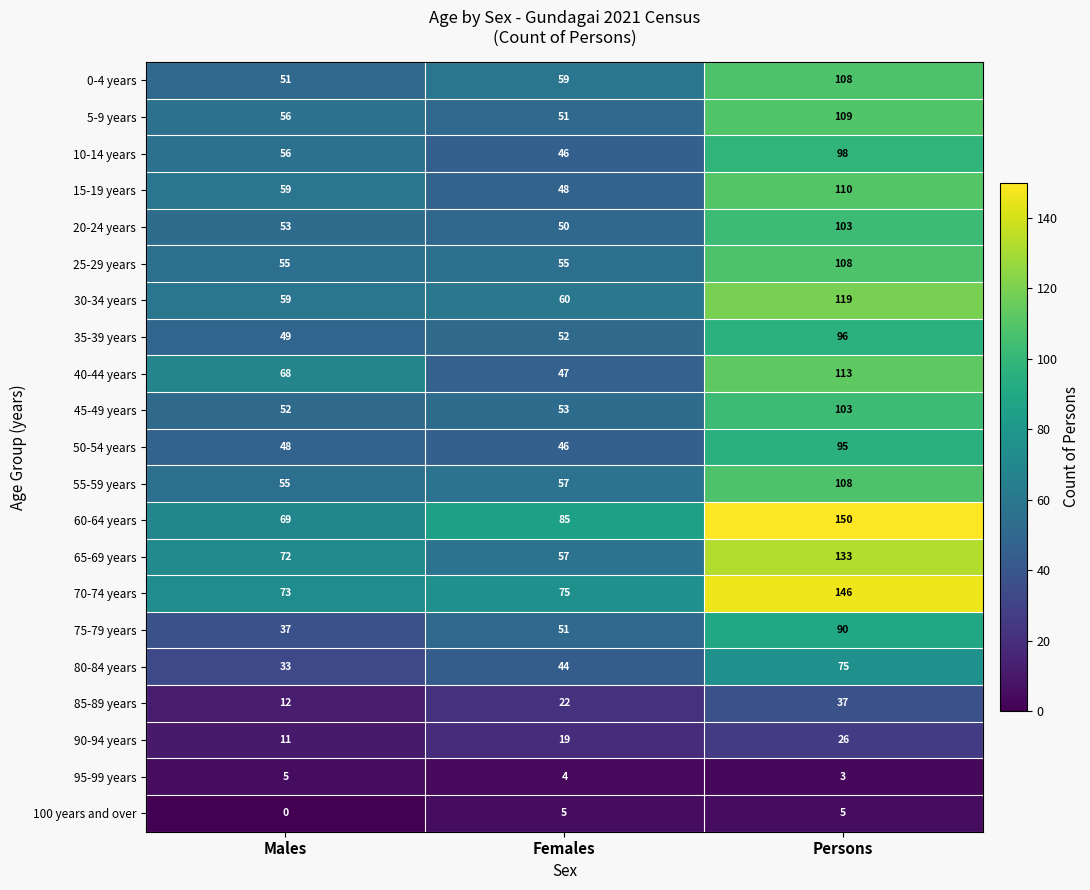

At which category does the chart reach its peak across all series?

Persons